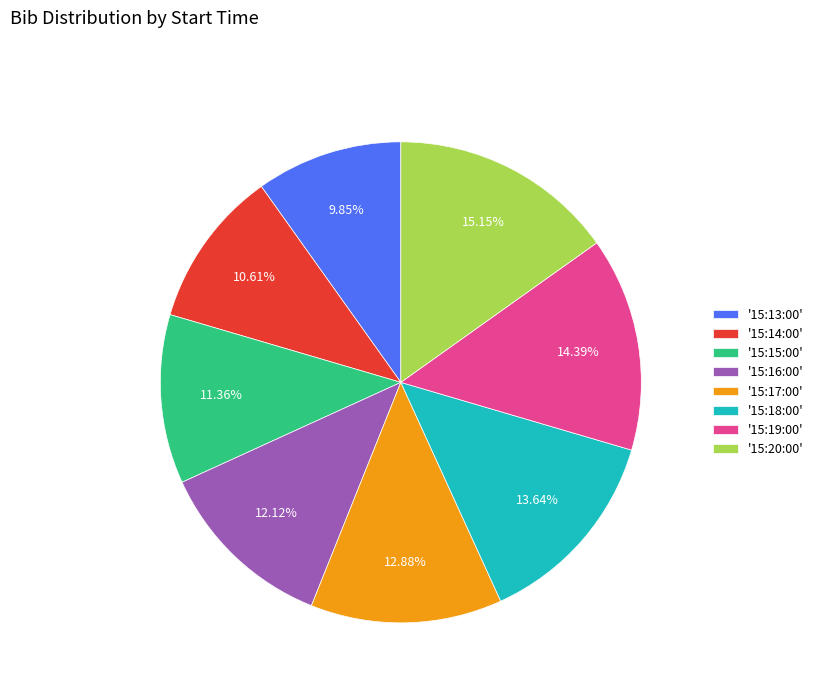

Is '15:19:00' the majority of the pie?

No